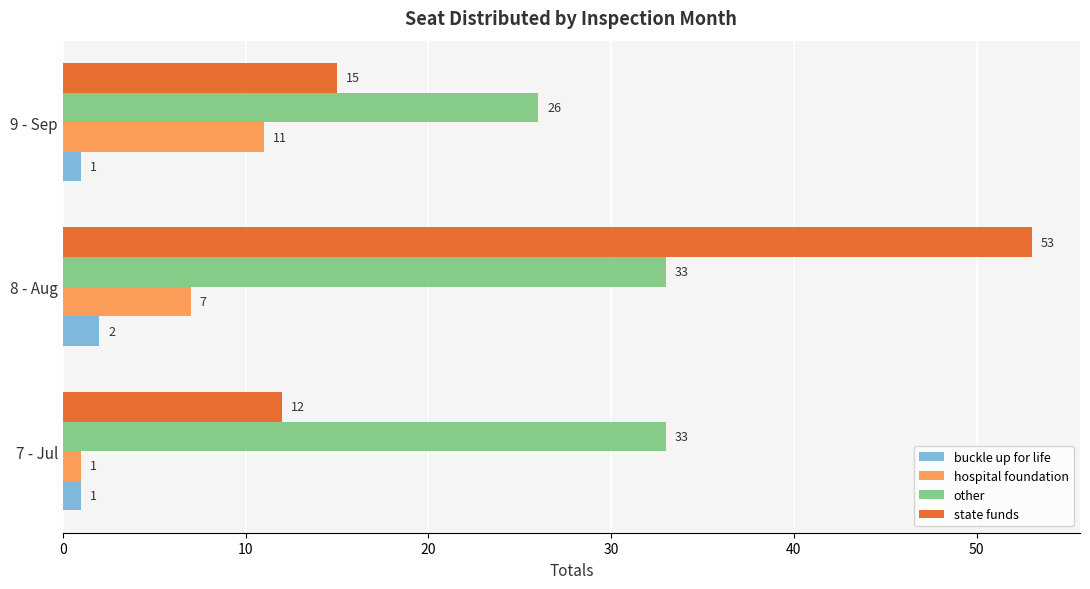

Rank the series at 8 - Aug from highest to lowest value.

state funds, other, hospital foundation, buckle up for life